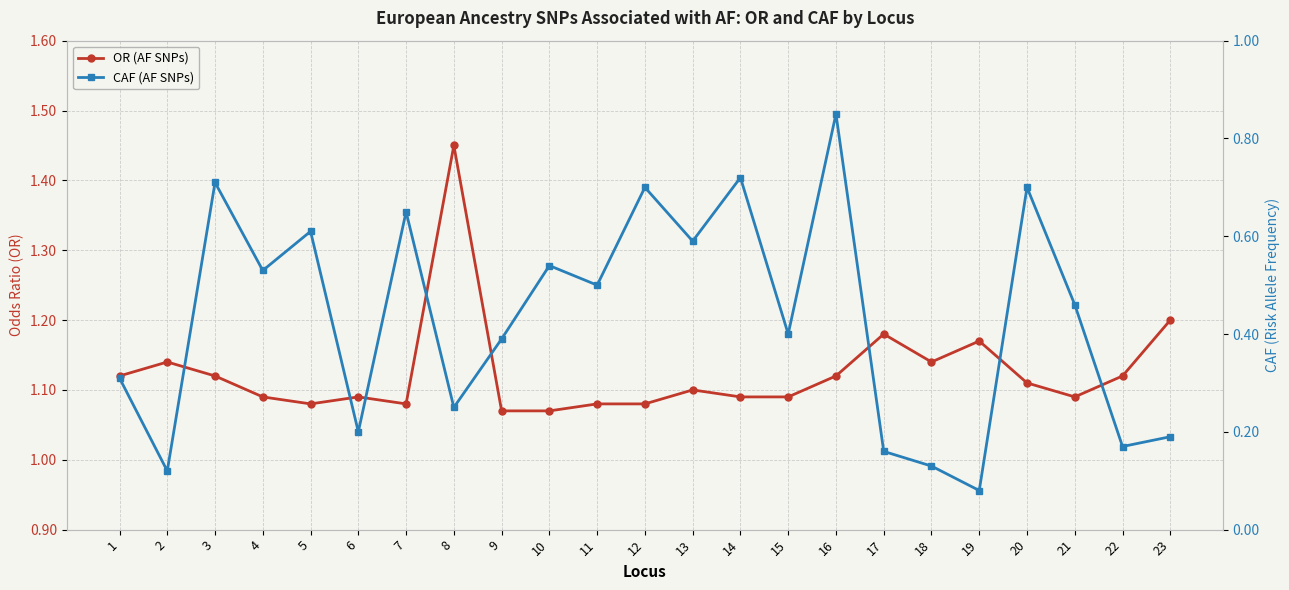

Reading left to right, list all the values displayed in this chart.

OR (AF SNPs): 1.1	1.1	1.1	1.1	1.1	1.1	1.1	1.4	1.1	1.1	1.1	1.1	1.1	1.1	1.1	1.1	1.2	1.1	1.2	1.1	1.1	1.1	1.2
CAF (AF SNPs): 0.3	0.1	0.7	0.5	0.6	0.2	0.7	0.2	0.4	0.5	0.5	0.7	0.6	0.7	0.4	0.8	0.2	0.1	0.1	0.7	0.5	0.2	0.2